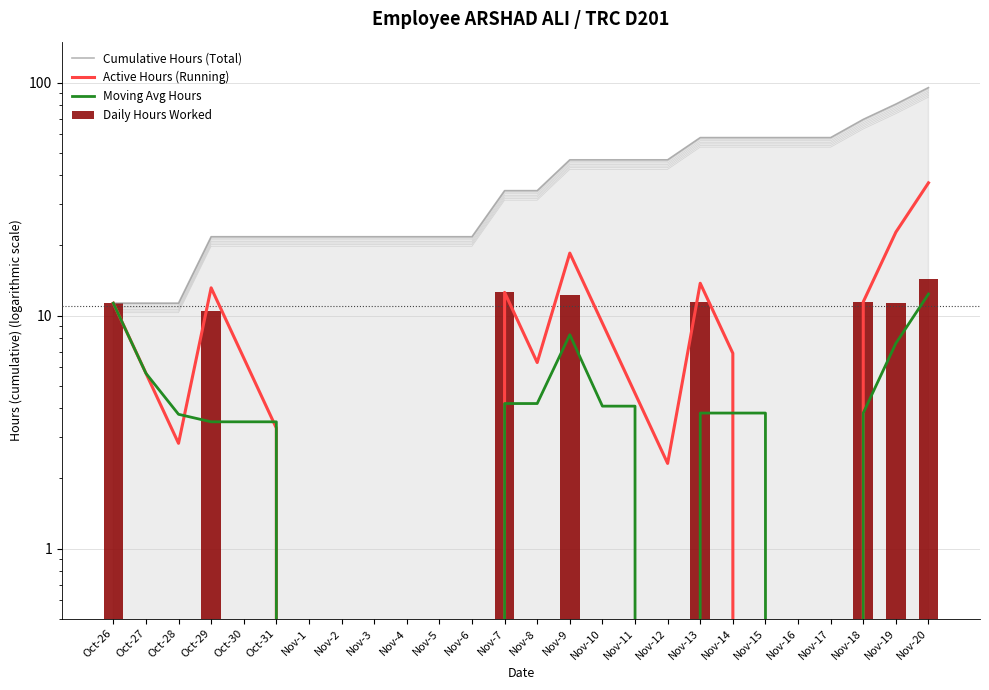

What is the difference between the highest and lowest values at Nov-14?

58.1